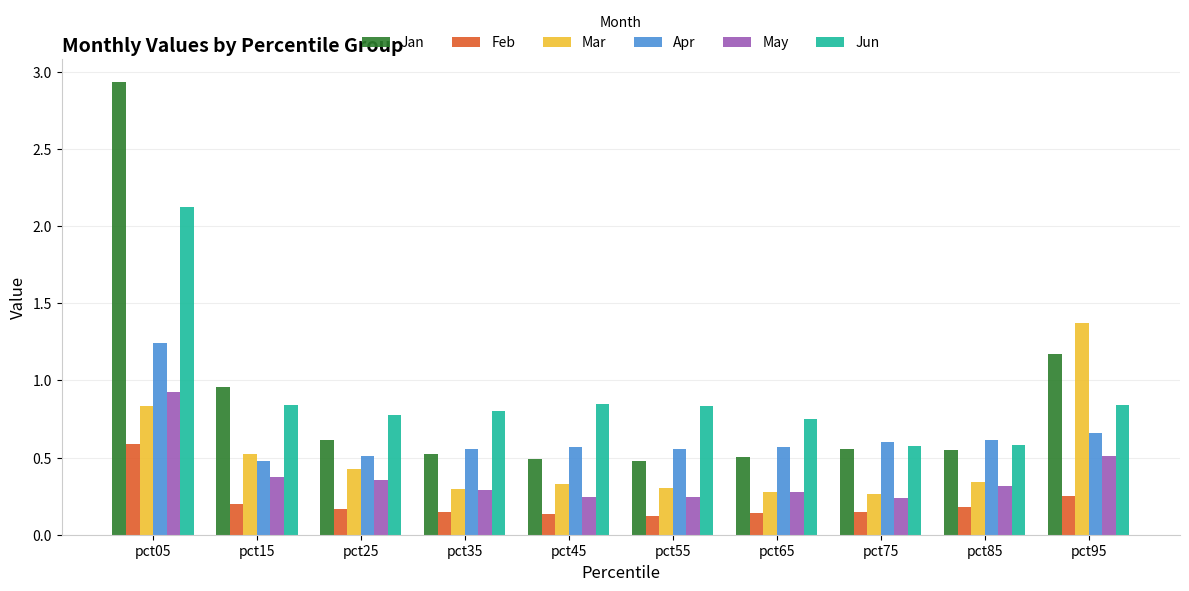

List the series in order of their peak value, lowest first.

Feb, May, Apr, Mar, Jun, Jan